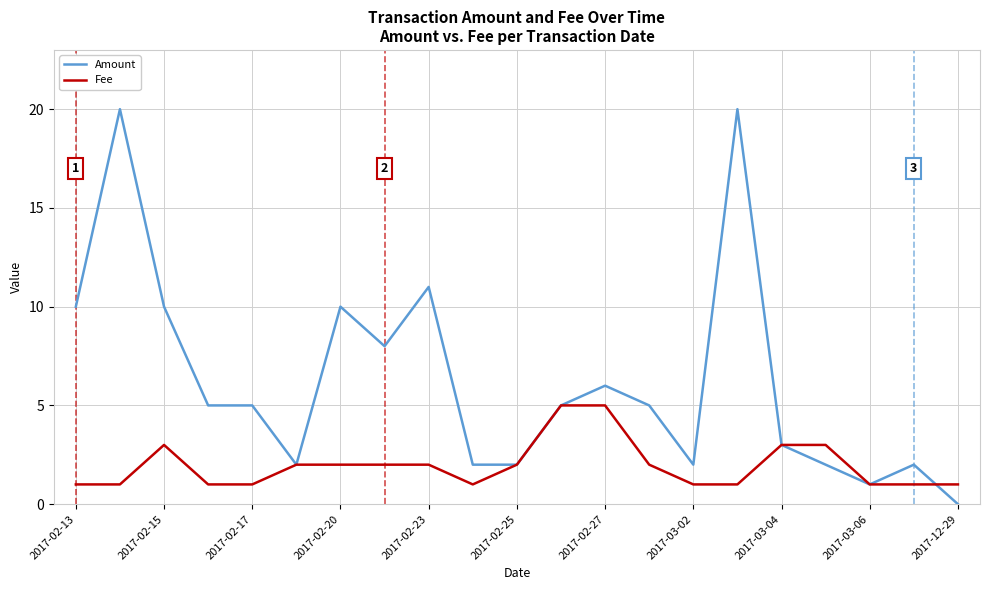

Which series has the largest range (max minus min)?

Amount